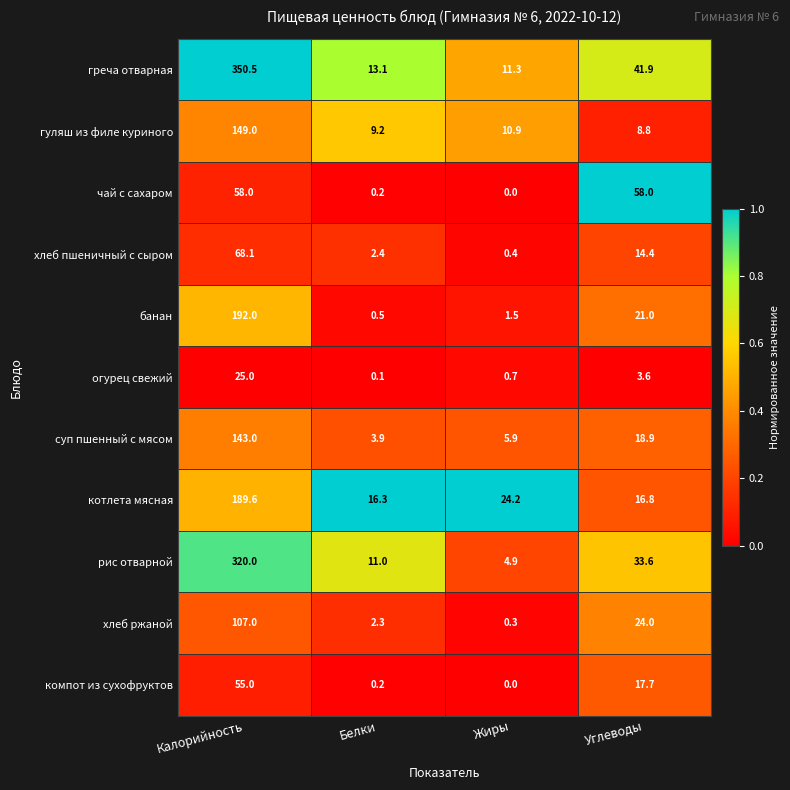

How many series are shown in this chart?

11